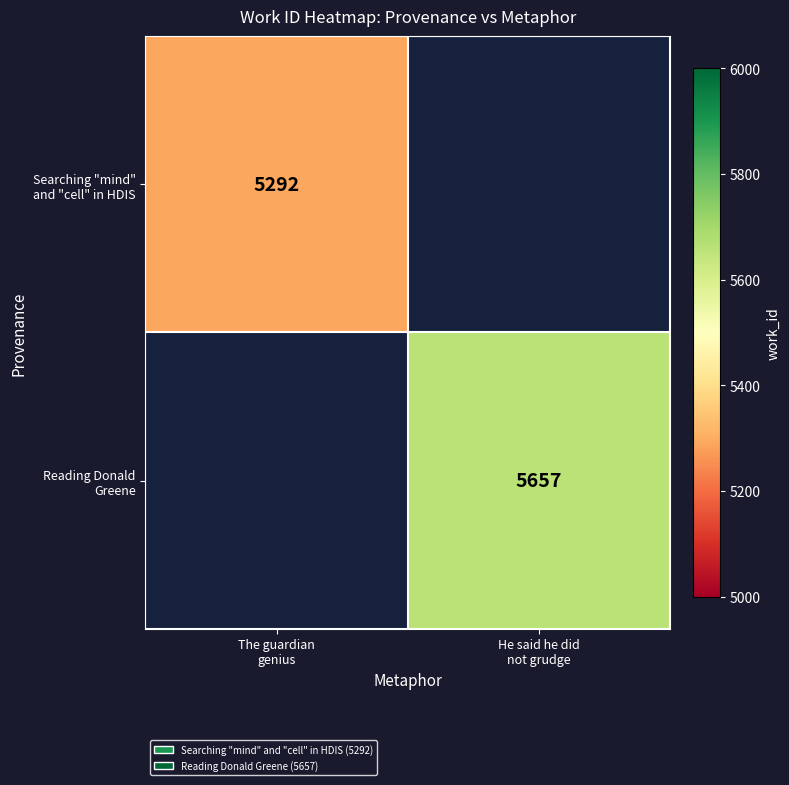

The Searching "mind" and "cell" in HDIS series shows 7304.8 at The guardian genius. True or false?

False